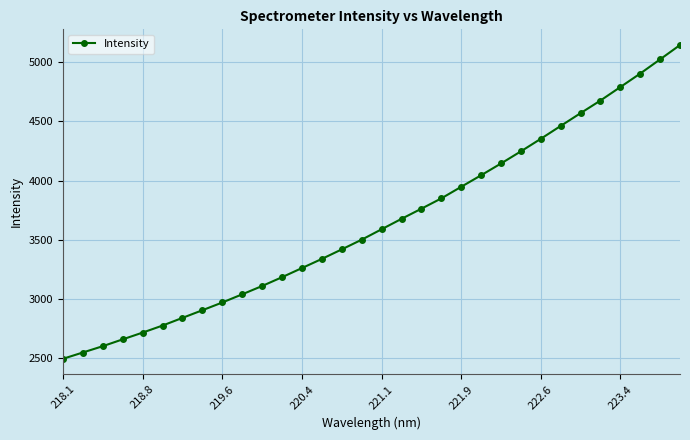

Reading right to left, what are all the values shown in this chart?

5145.8	5024.6	4904.6	4790.4	4676.6	4569.8	4461.6	4352.7	4246.7	4144.1	4044.5	3947.0	3848.9	3761.8	3675.9	3587.9	3499.7	3417.9	3337.2	3259.9	3182.7	3108.2	3037.8	2968.7	2903.2	2838.5	2773.7	2714.1	2656.9	2599.2	2545.8	2492.5